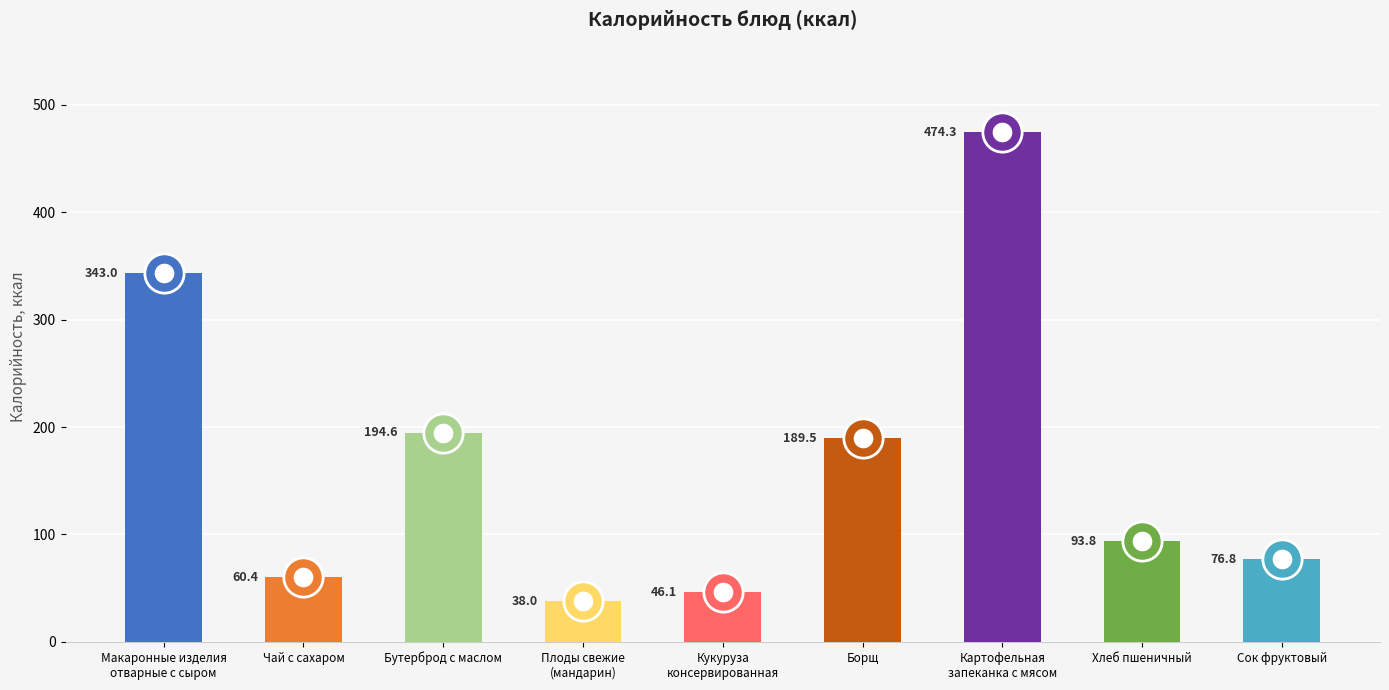

Between Хлеб пшеничный and Кукуруза
консервированная, which is larger?

Хлеб пшеничный